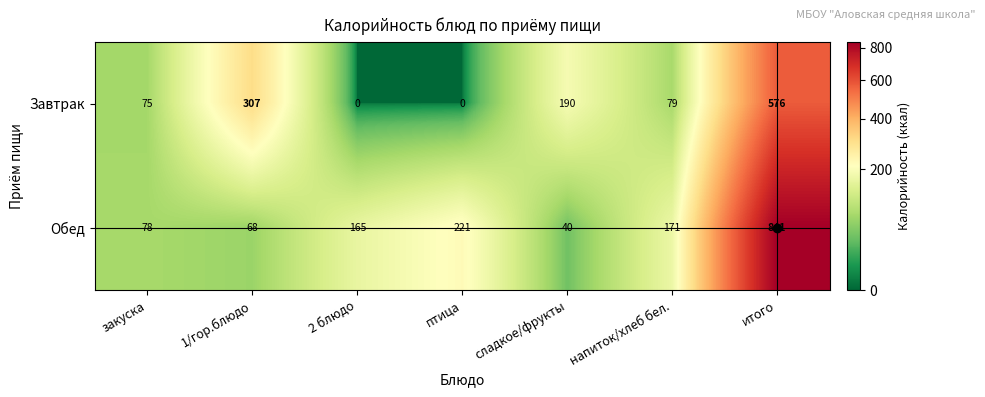

How many data points does each series have?

7